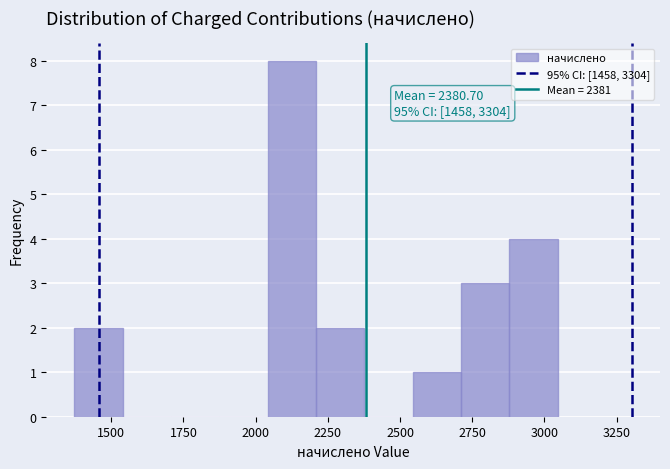

Read against the x-axis, roughly where is the centre of the tallest bar?

2100